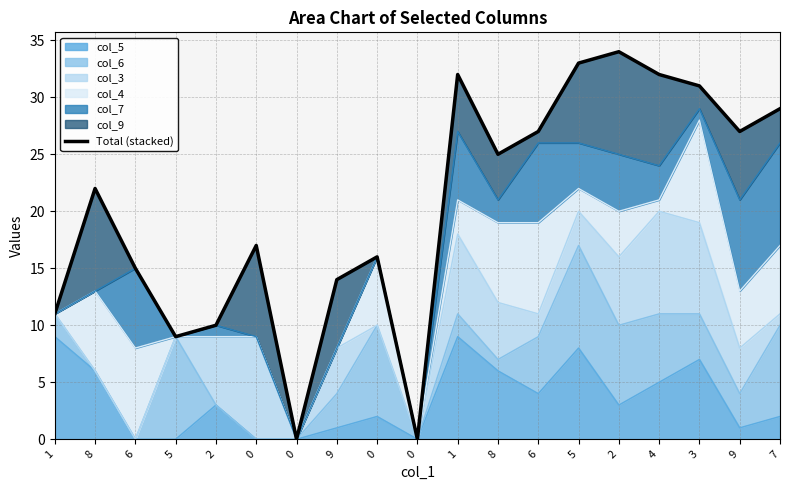

The value at 8 is 36. True or false?

False